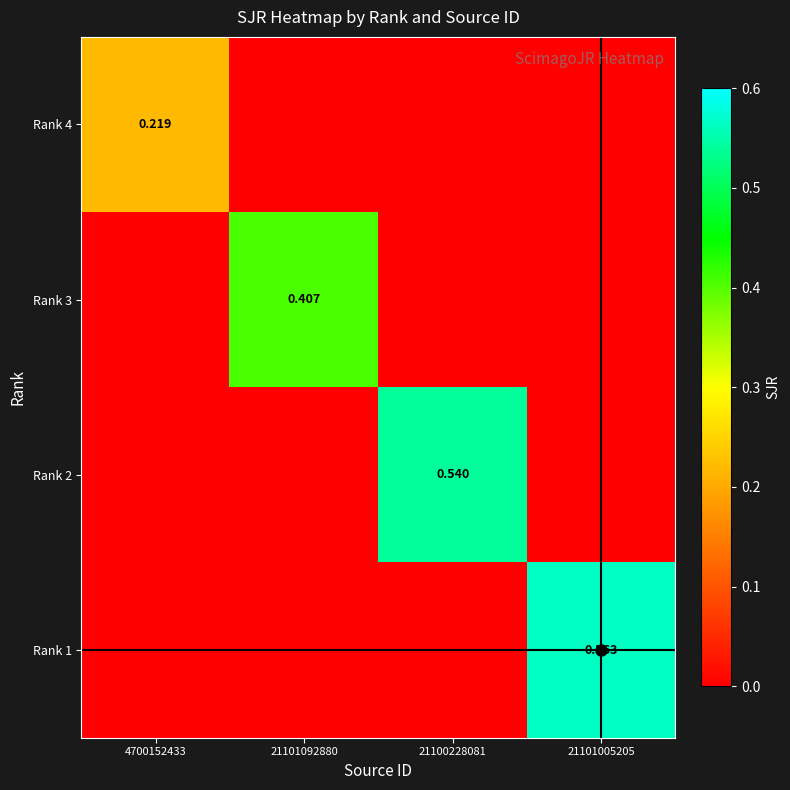

How many values in Rank 3 are above zero?

1